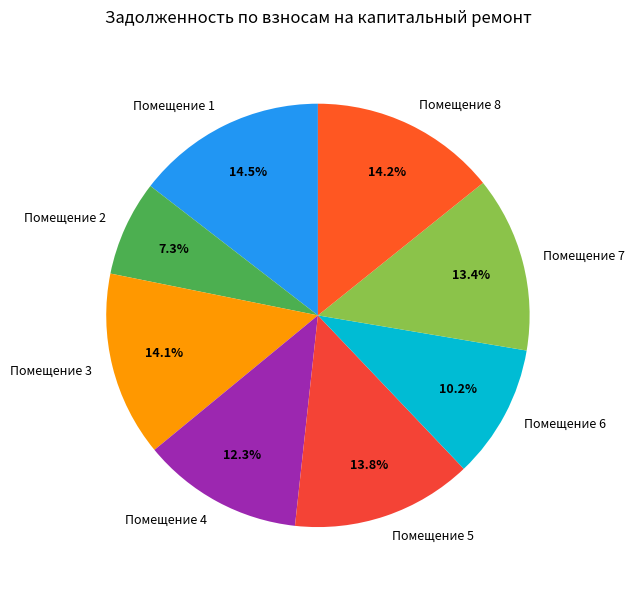

Does any single category account for the majority?

No